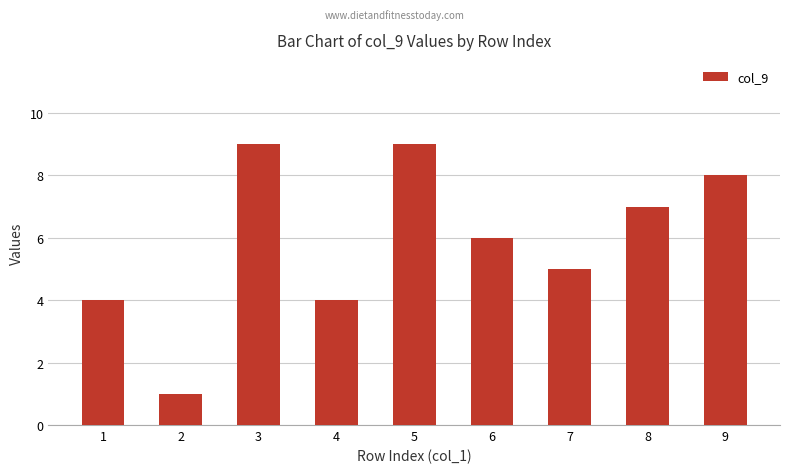

True or false: the data shows 2 at 8.

False